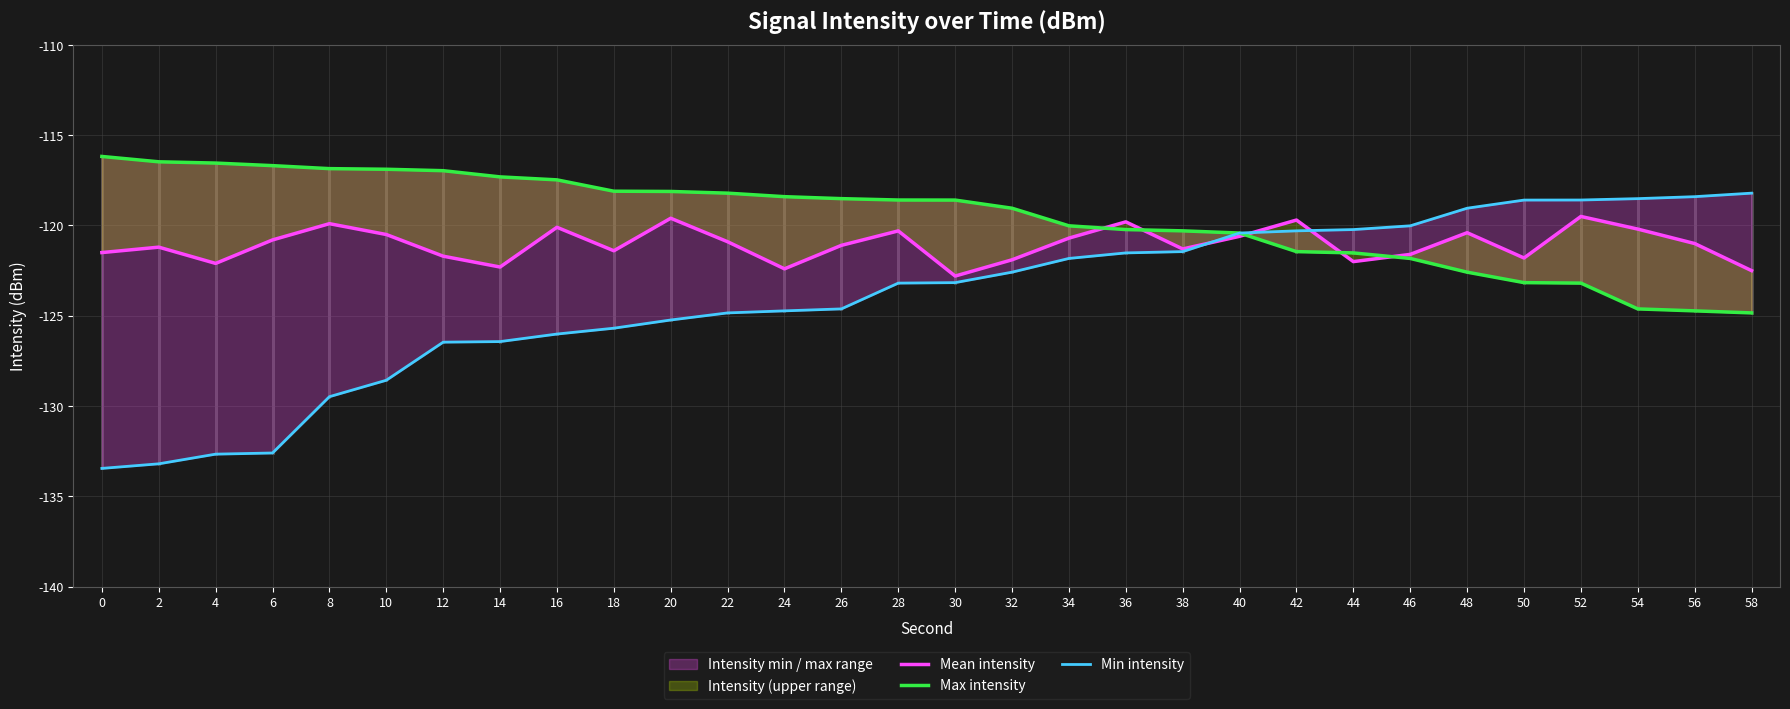

What is the approximate value of Min intensity at 4?

-132.7